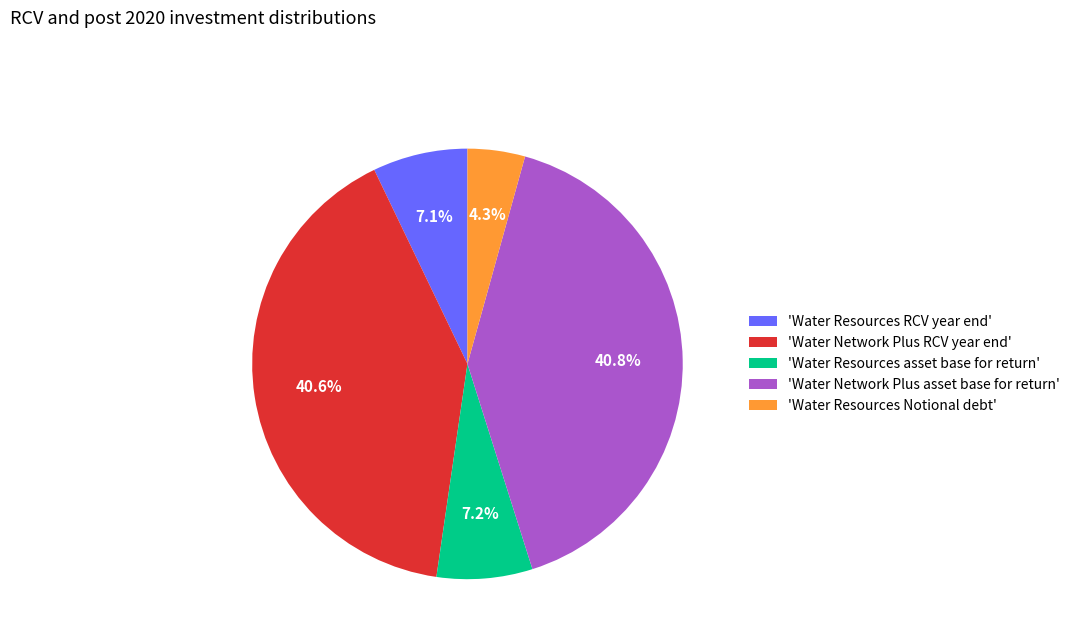

What portion of the pie excludes 'Water Resources RCV year end'?

92.9%